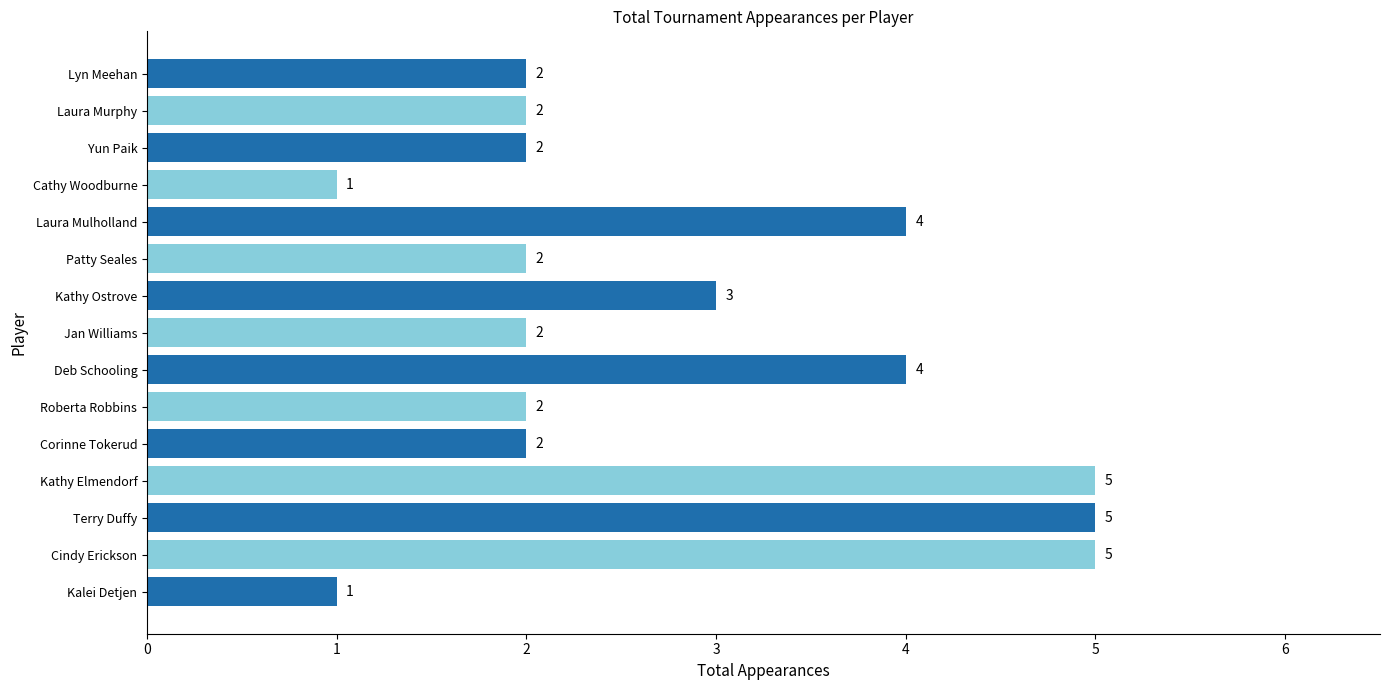

Are the bars grouped side by side (vs. stacked)?

No